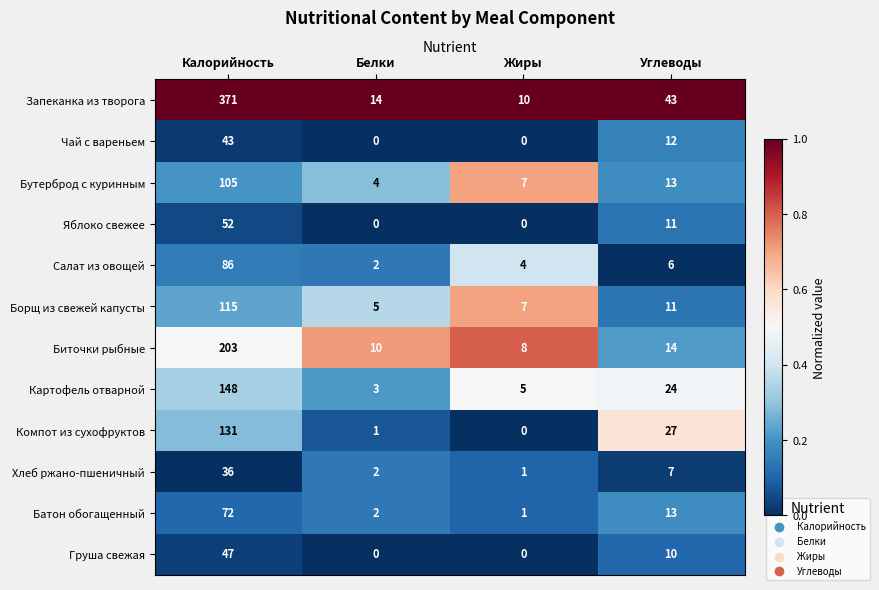

At which category is the sum across all series the highest?

Калорийность